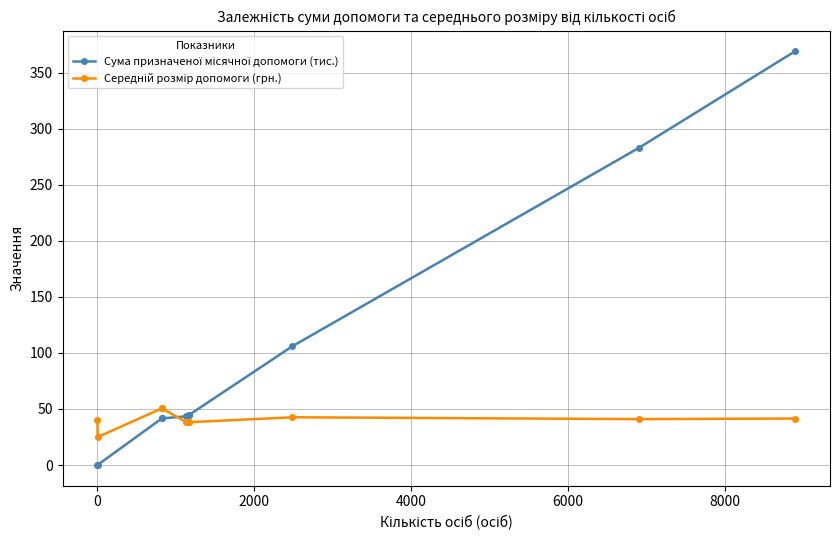

What is the greatest value displayed?

369.2